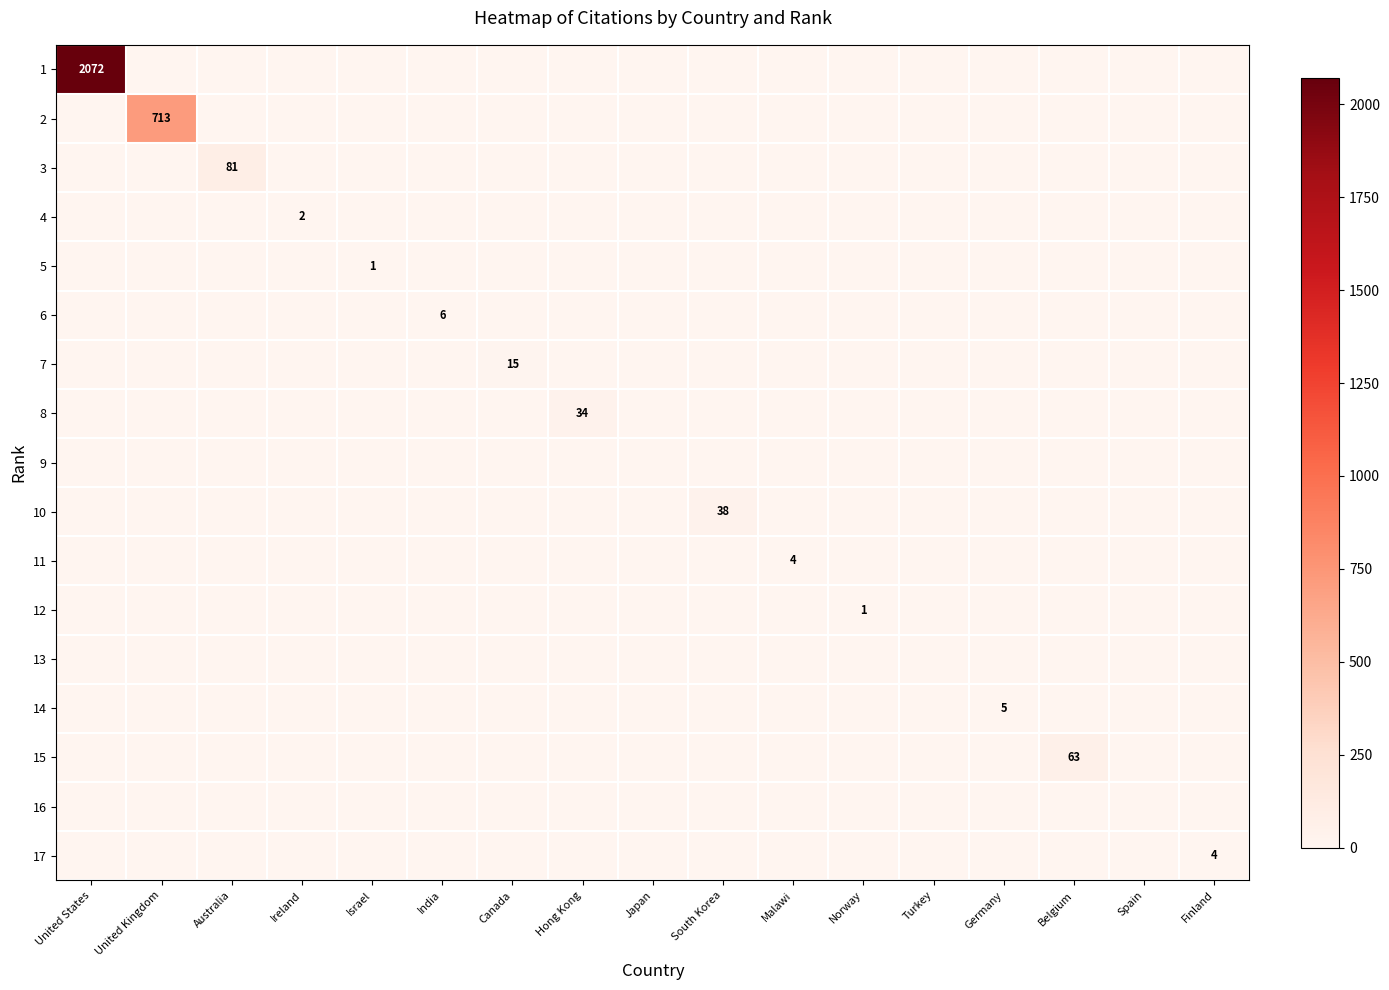

How many positive values does the 3 series have?

1